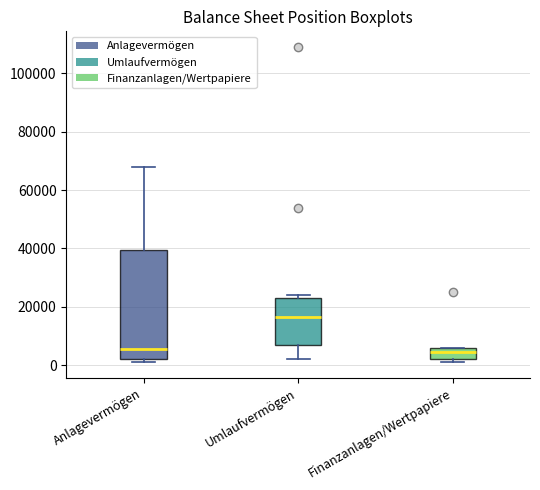

Where does the lower whisker of the box for Umlaufvermögen end on the y-axis? The values are not printed on the chart, so give them approximately, as read against the axis.

2000